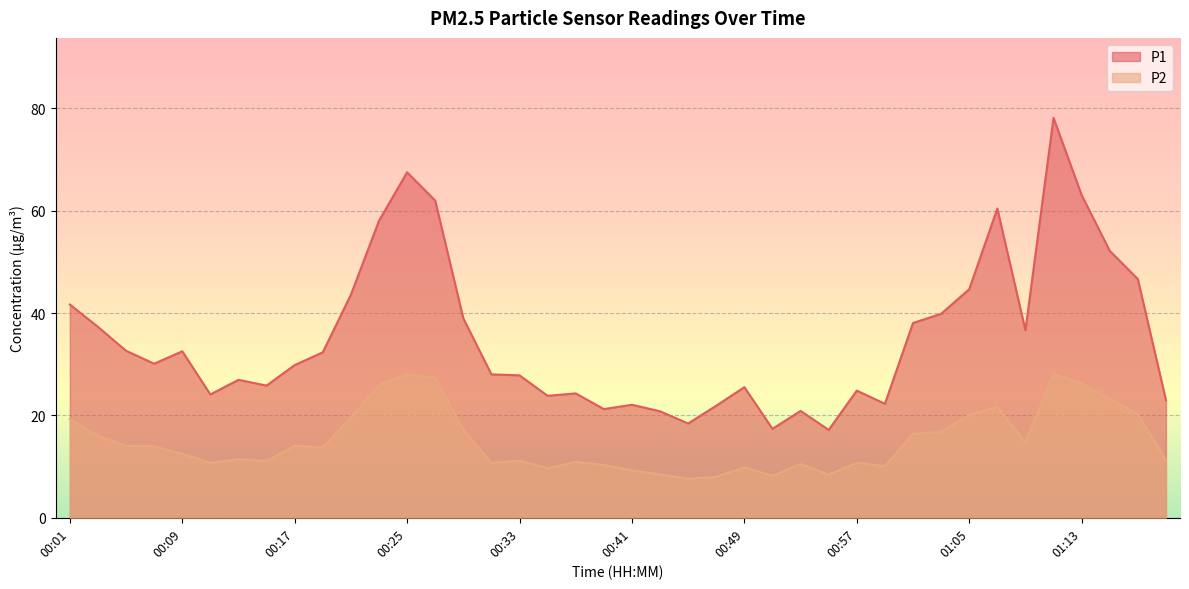

What is the difference between the P2 values at 00:41 and 00:45?

1.6